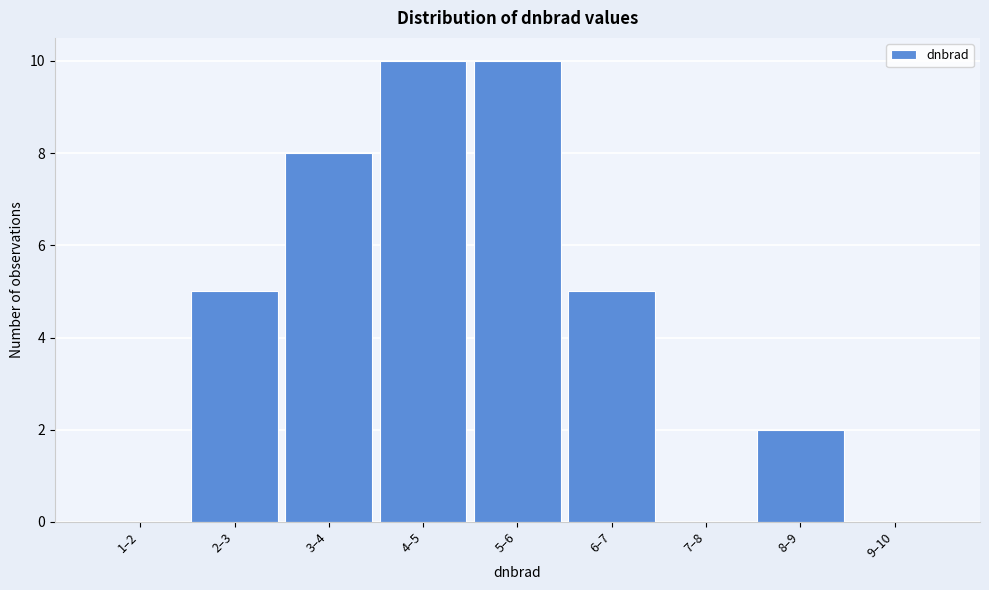

Reading right to left, what are all the values shown in this chart?

9–10=0	8–9=2	7–8=0	6–7=5	5–6=10	4–5=10	3–4=8	2–3=5	1–2=0